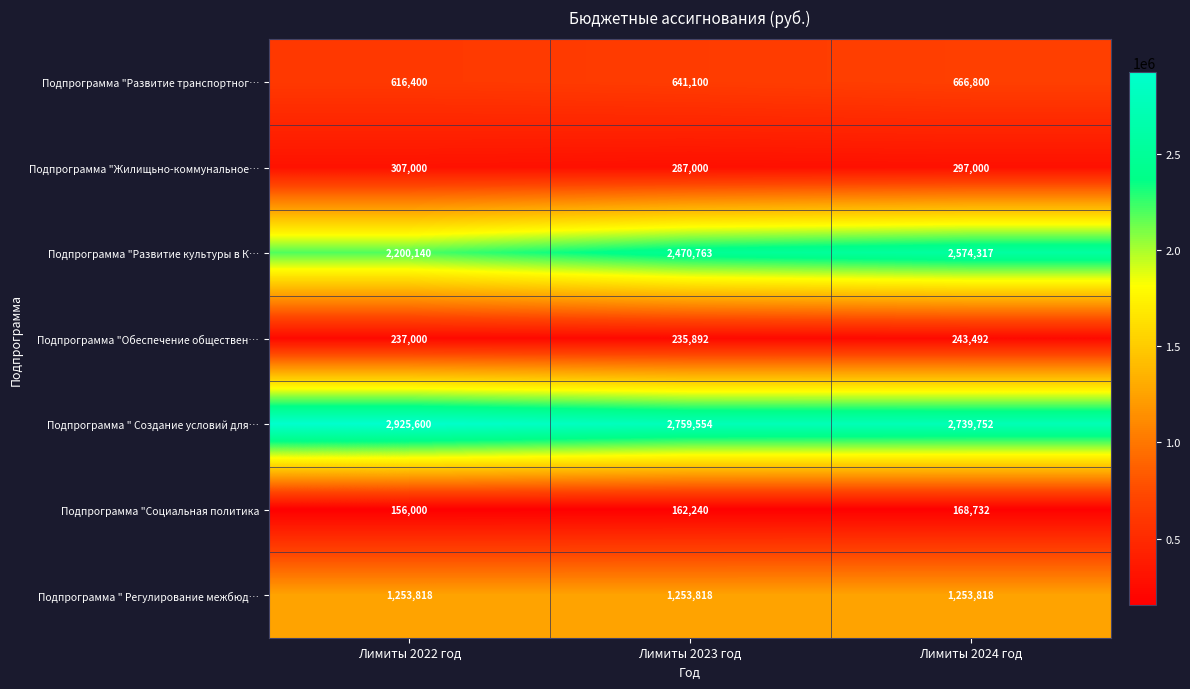

Reading left to right, transcribe all the data shown in this chart.

Подпрограмма "Развитие транспортног…: Лимиты 2022 год=616400	Лимиты 2023 год=641100	Лимиты 2024 год=666800
Подпрограмма "Жилищьно-коммунальное…: Лимиты 2022 год=307000	Лимиты 2023 год=287000	Лимиты 2024 год=297000
Подпрограмма "Развитие культуры в К…: Лимиты 2022 год=2200140	Лимиты 2023 год=2470763	Лимиты 2024 год=2574317
Подпрограмма "Обеспечение обществен…: Лимиты 2022 год=237000	Лимиты 2023 год=235892	Лимиты 2024 год=243492
Подпрограмма " Создание условий для…: Лимиты 2022 год=2925600	Лимиты 2023 год=2759554	Лимиты 2024 год=2739752
Подпрограмма "Социальная политика: Лимиты 2022 год=156000	Лимиты 2023 год=162240	Лимиты 2024 год=168732
Подпрограмма " Регулирование межбюд…: Лимиты 2022 год=1253818	Лимиты 2023 год=1253818	Лимиты 2024 год=1253818